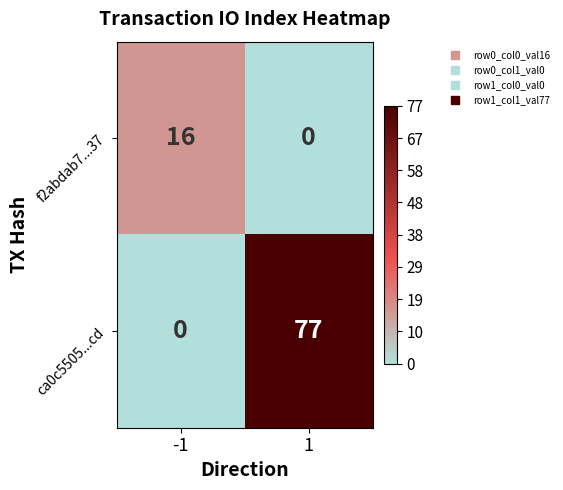

What is the average value of the f2abdab7...37 series?

8